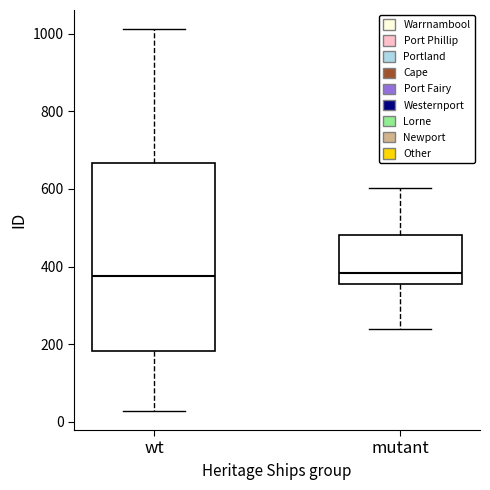

Reading left to right, read every box against the y-axis: the position of its median line, the range the box covers, and the ends of its whiskers. The values are not printed on the chart, so give them approximately, as read against the axis.

wt: median 380, box 180 to 660, whiskers 20 to 1020
mutant: median 380, box 360 to 480, whiskers 240 to 600